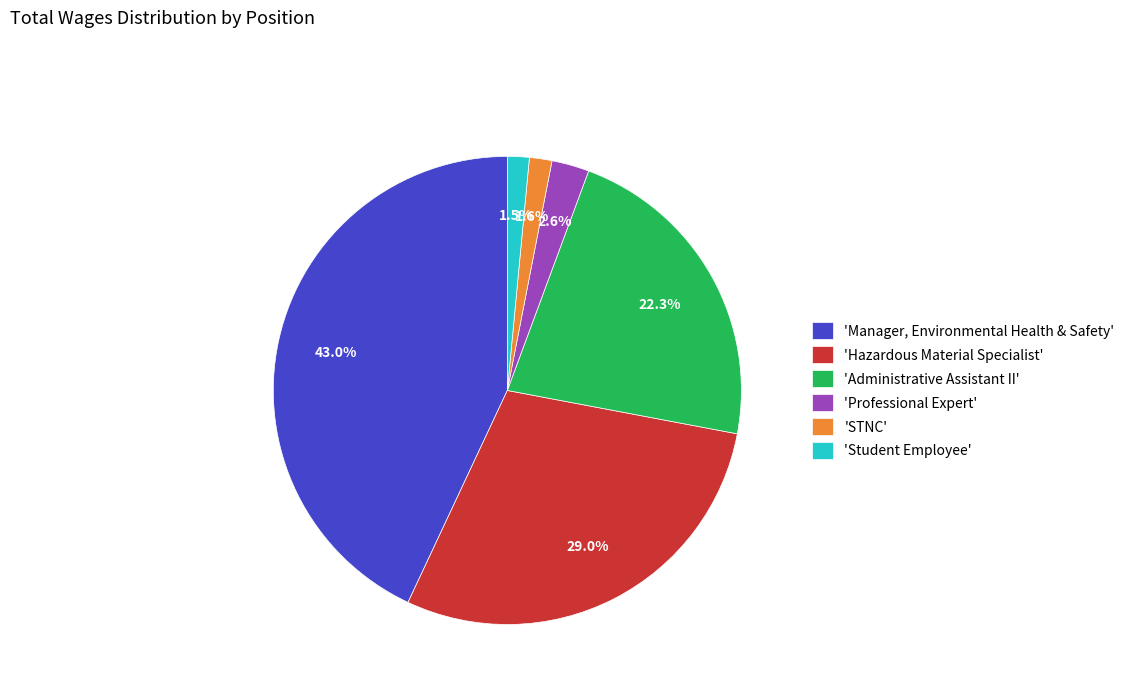

What is the largest slice in the pie chart?

'Manager, Environmental Health & Safety'